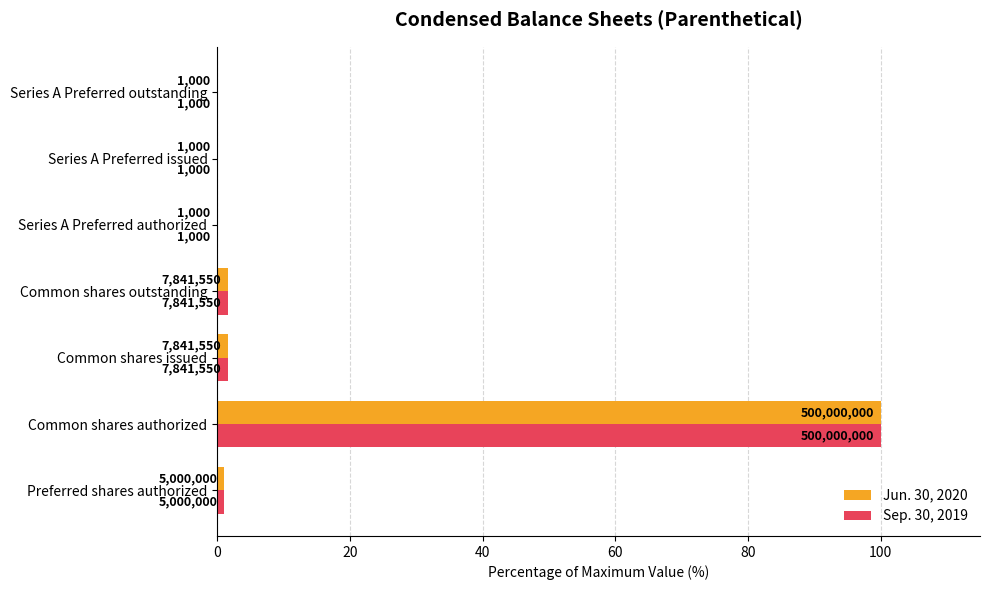

Which series has the largest total across all categories?

Jun. 30, 2020